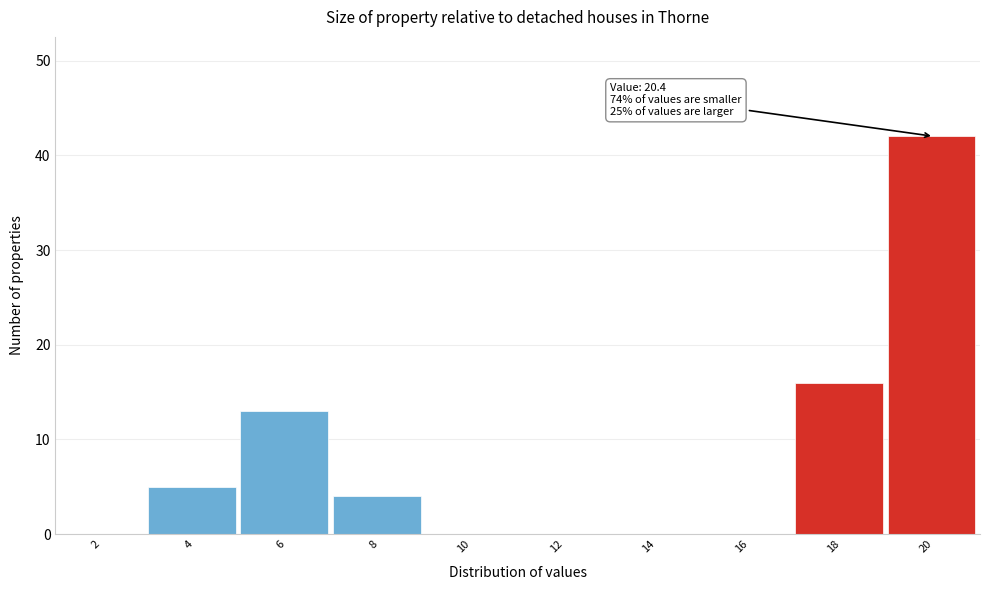

Reading left to right, transcribe all the data shown in this chart.

2=0	4=5	6=13	8=4	10=0	12=0	14=0	16=0	18=16	20=42